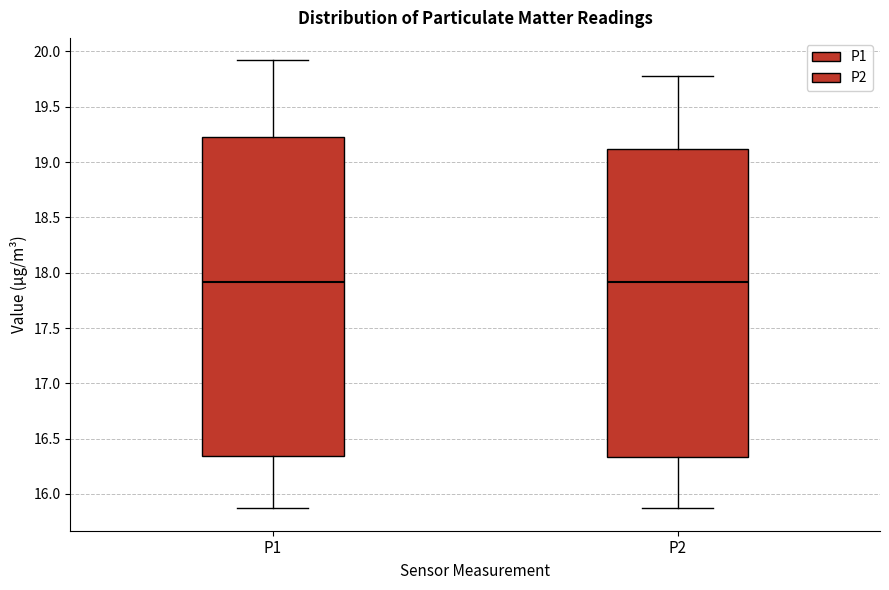

Reading left to right, transcribe this box plot: for each box, give where its median line is, the range the box spans, and where its two whiskers end, as read against the y-axis. The values are not printed on the chart, so give them approximately, as read against the axis.

P1: median 17.90, box 16.35 to 19.20, whiskers 15.85 to 19.90
P2: median 17.90, box 16.35 to 19.10, whiskers 15.85 to 19.80